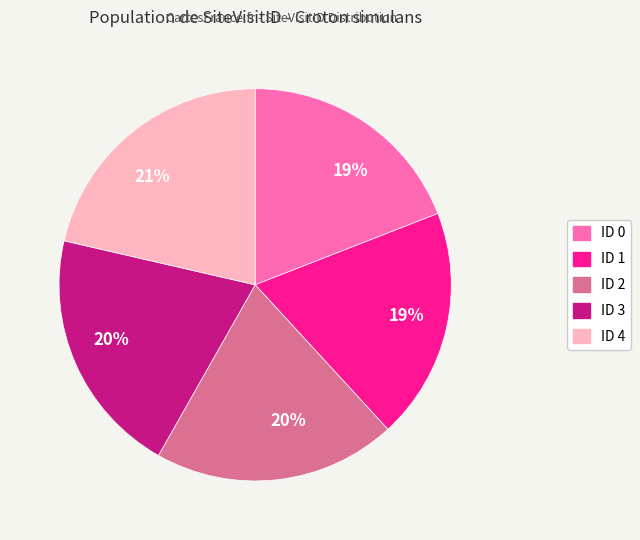

To the nearest percent, what is the average slice percentage?

20%